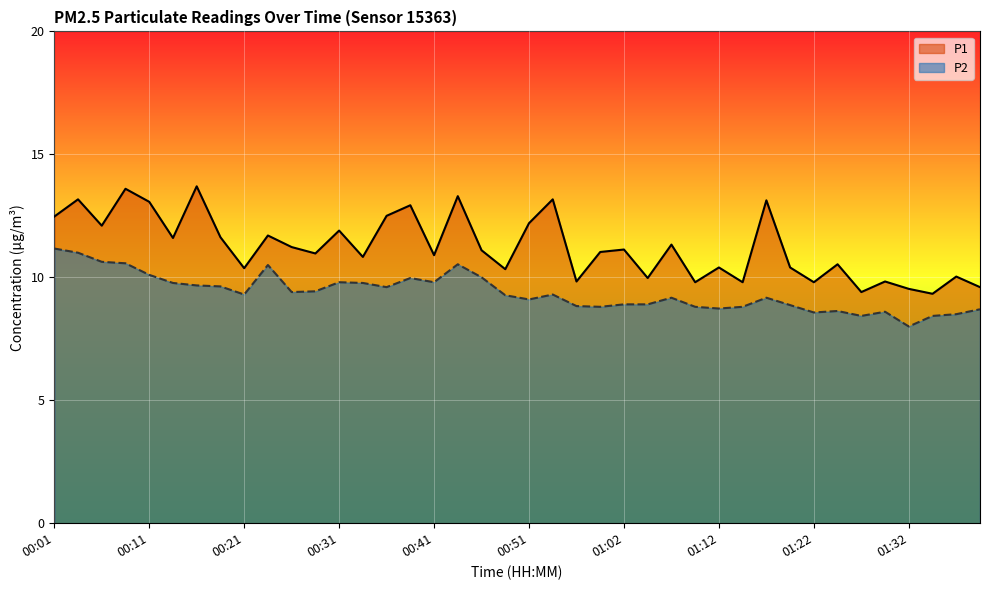

Read the P1 value at 01:24.

10.5